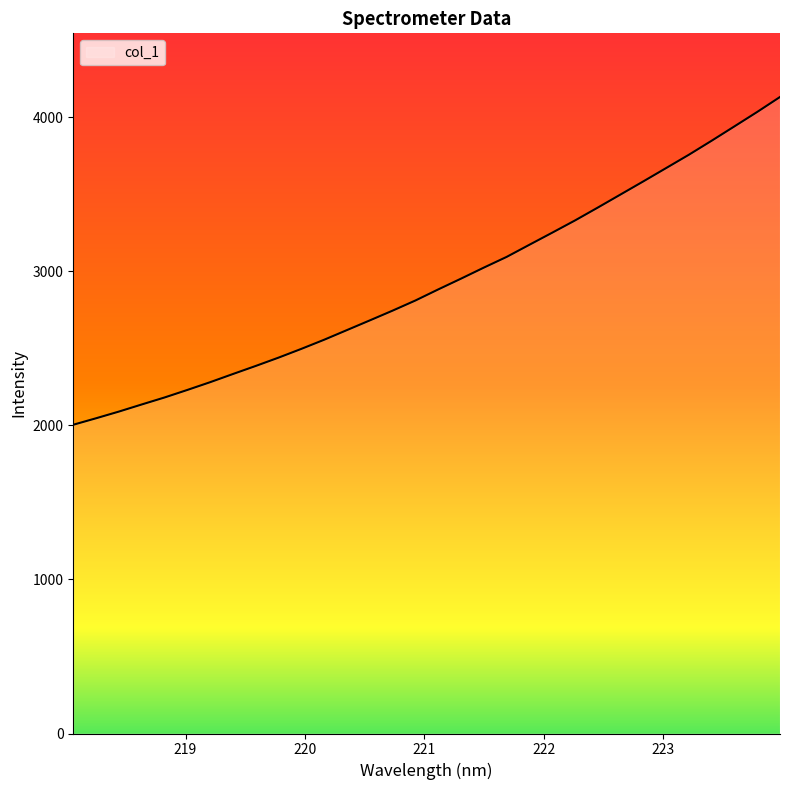

Does the chart display data point markers on the line(s)?

No